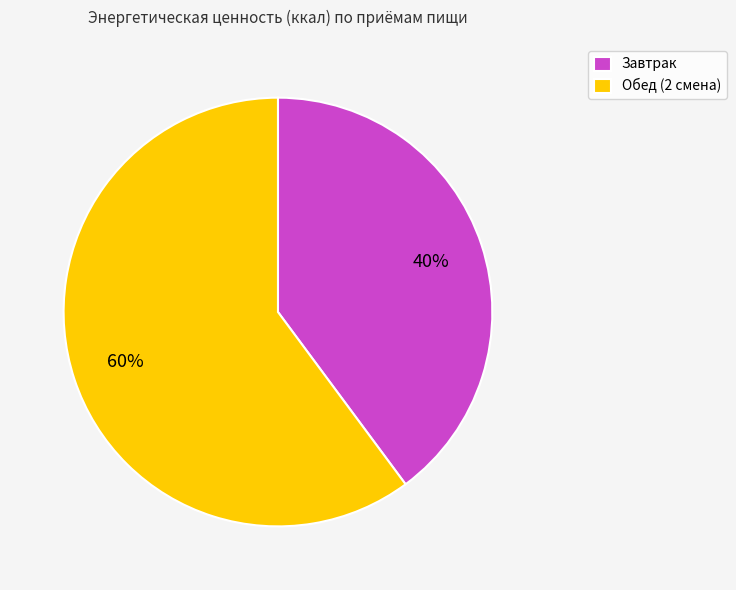

What percentage is the Обед (2 смена) slice, to the nearest percent?

60%